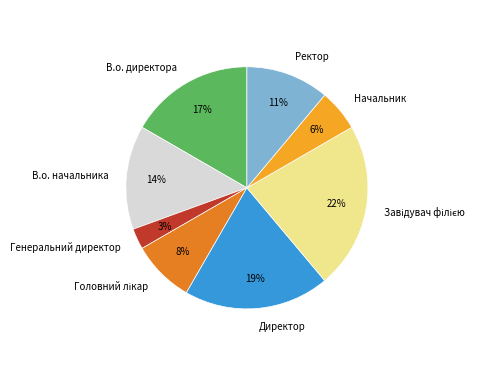

Which category has the smallest portion of the pie?

Генеральний директор